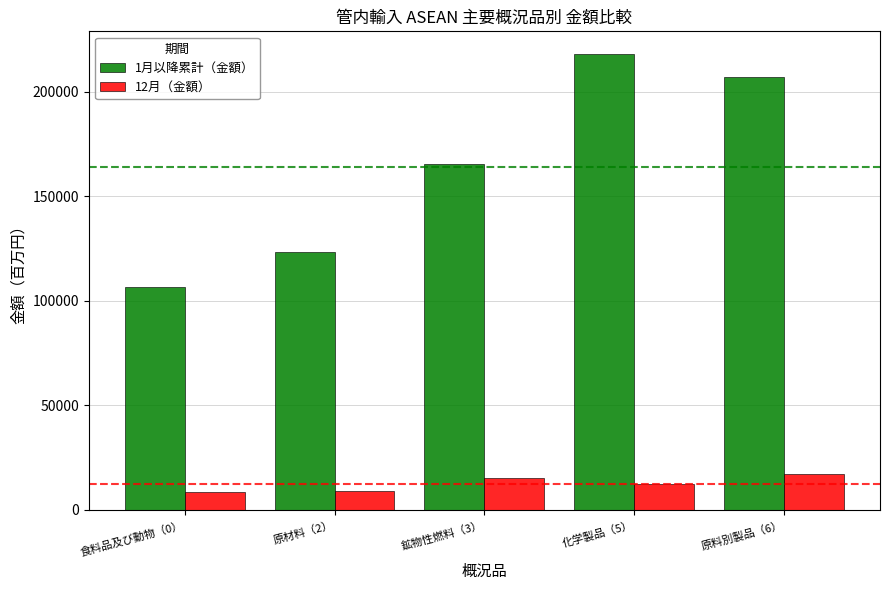

What is the highest value of the 1月以降累計（金額） series?

218115.2